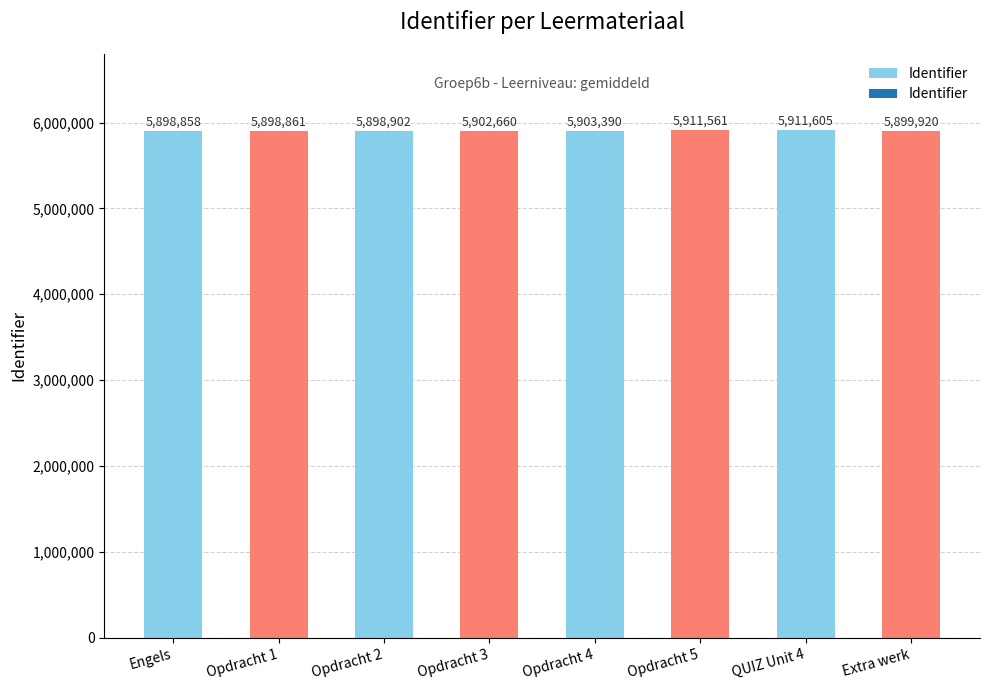

What is the ratio of the value at Extra werk to the value at Opdracht 2?

1.0